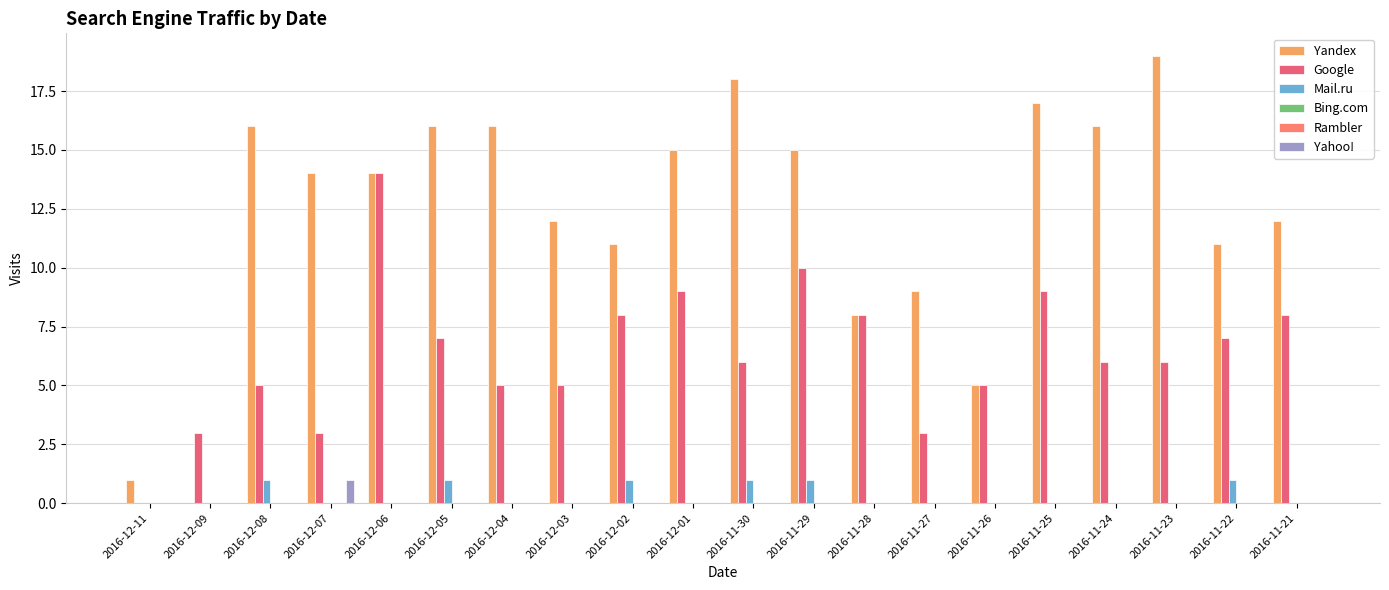

Which series has the largest total across all categories?

Yandex